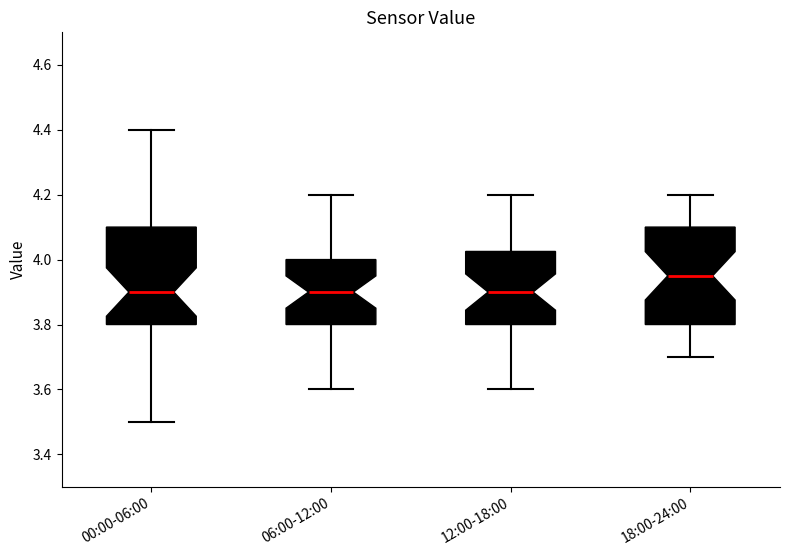

Which box's median line is the highest?

18:00-24:00